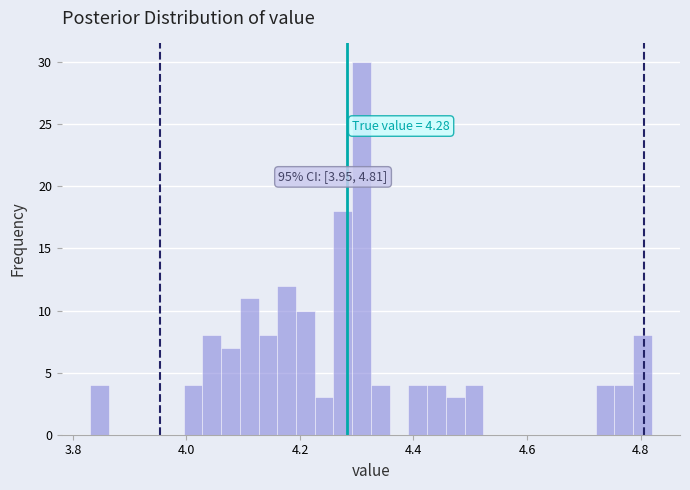

Read against the x-axis, roughly where is the centre of the tallest bar?

4.30